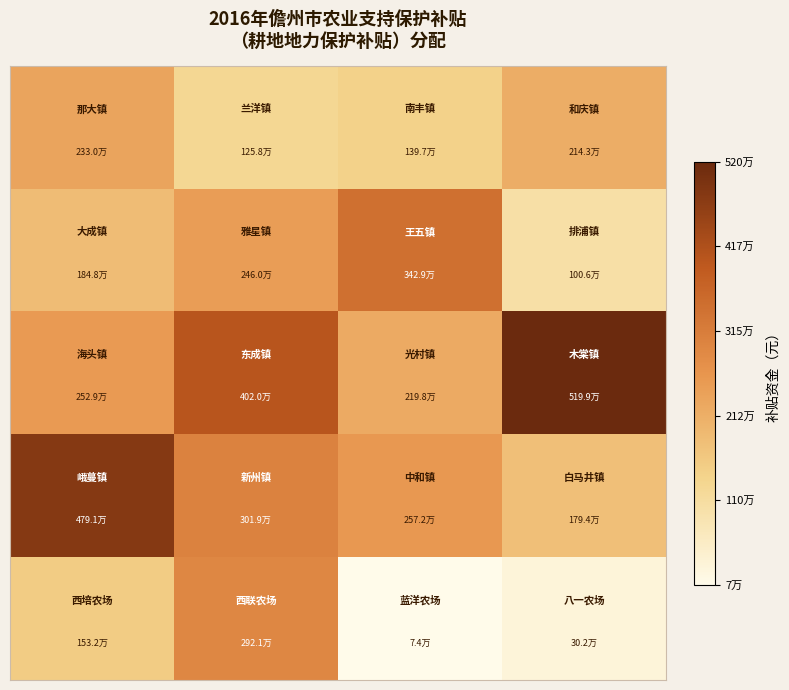

At how many categories does at least one series exceed 785530?

4